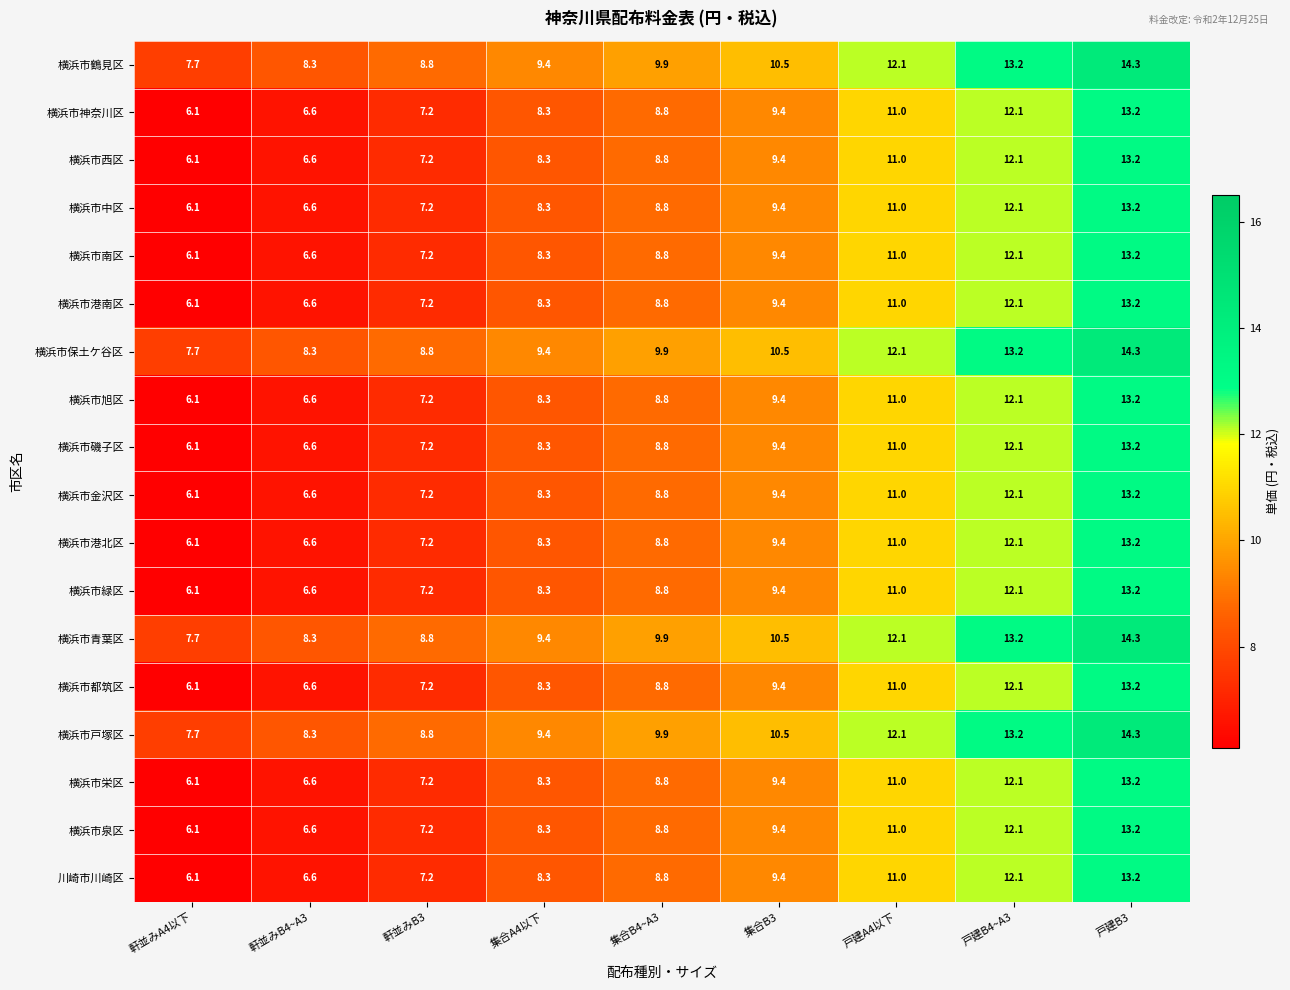

At how many categories does at least one series exceed 11?

3